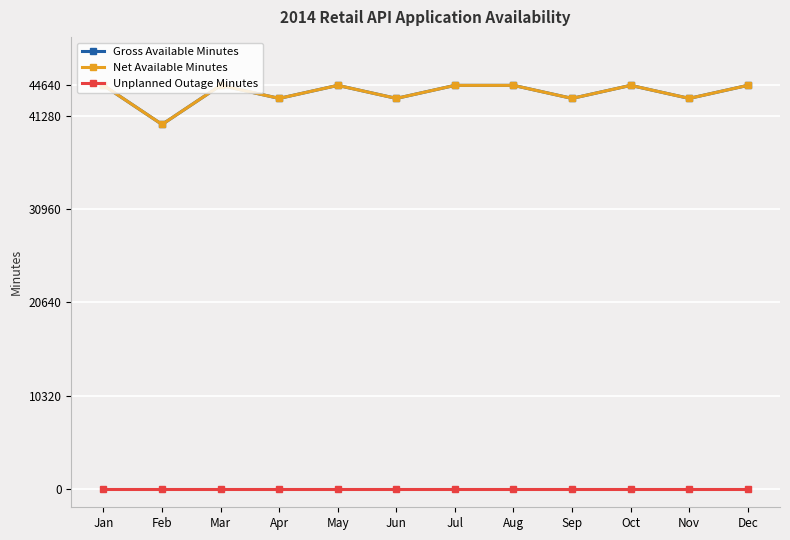

At which category does Gross Available Minutes reach its first local peak?

Mar